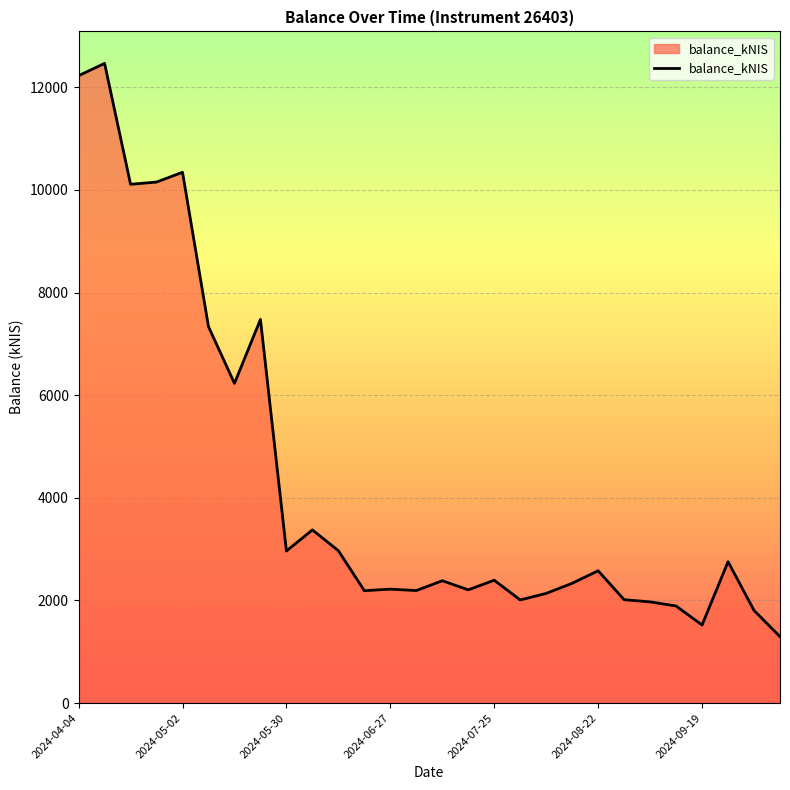

What is the minimum value shown in the chart?

1294.1